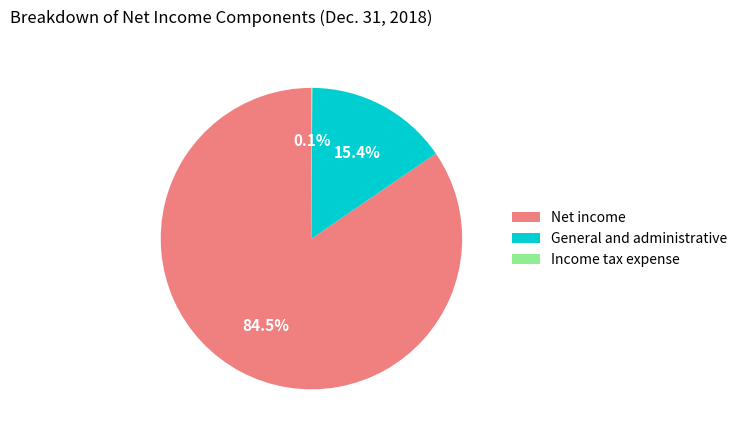

To the nearest percent, what is the difference between the Net income and General and administrative slice percentages?

69%